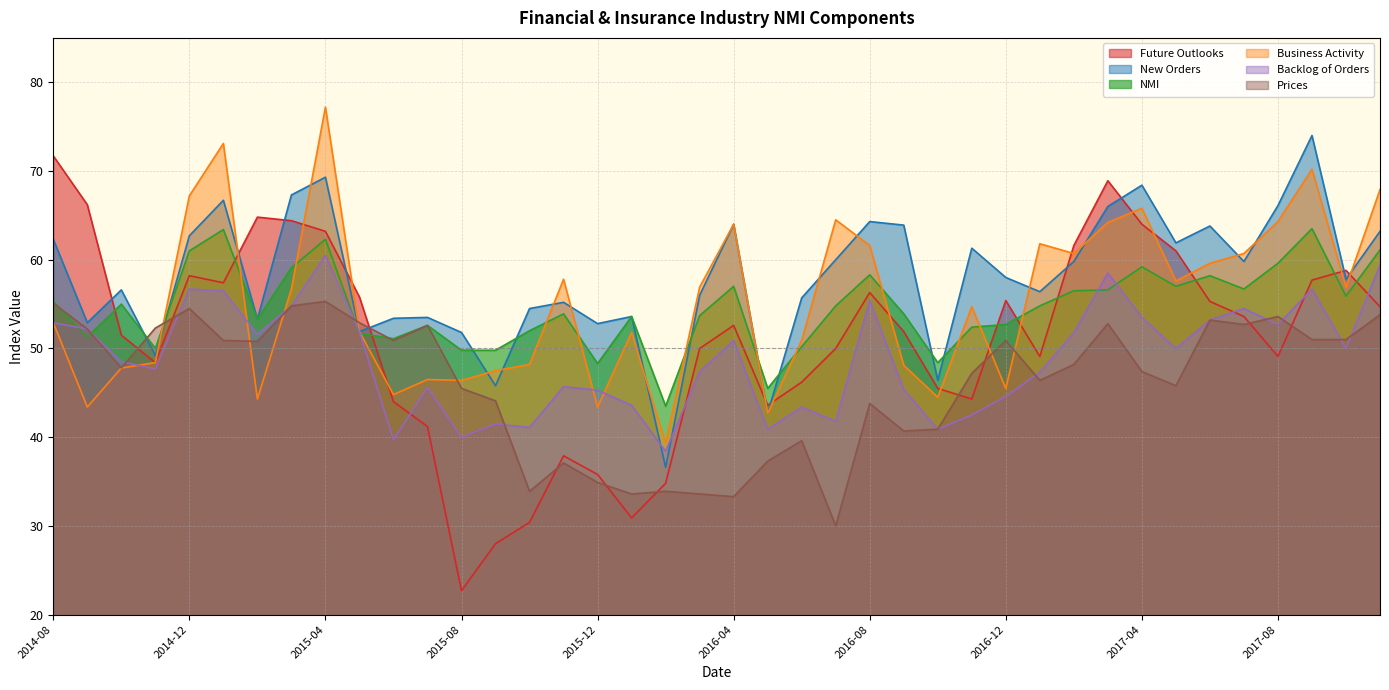

What is the difference between the Future Outlooks values at 2017-10 and 2015-02?

6.0